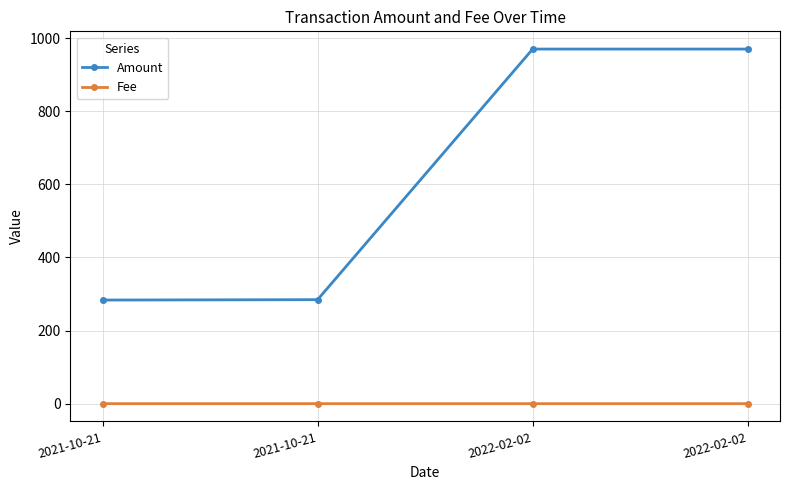

Reading left to right, extract all data points from this chart.

Amount: 2021-10-21=283.4	2021-10-21=284.4	2022-02-02=969.7	2022-02-02=969.7
Fee: 2021-10-21=0.0	2021-10-21=0.0	2022-02-02=0.0	2022-02-02=0.0